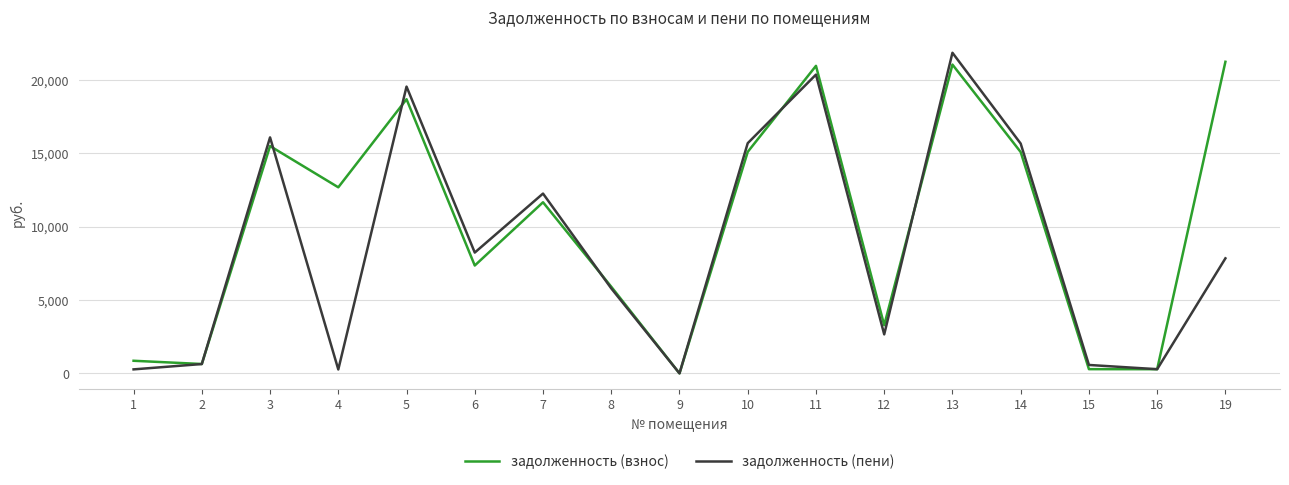

Which series changed the most between 6 and 19?

задолженность (взнос)